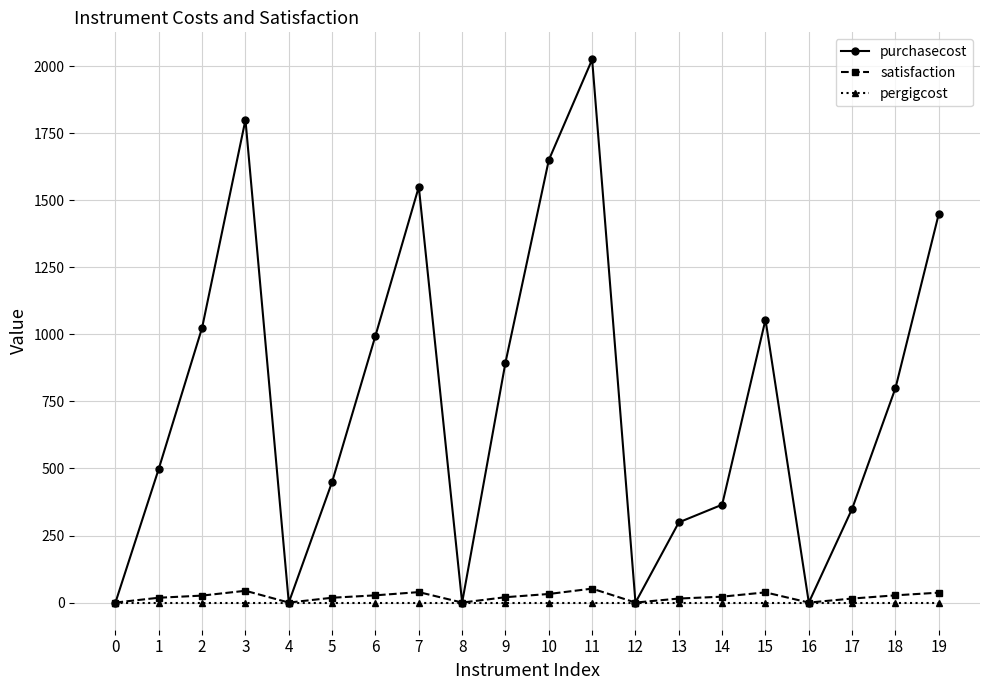

Is the value of purchasecost at 18 greater than the value of pergigcost at 17?

Yes